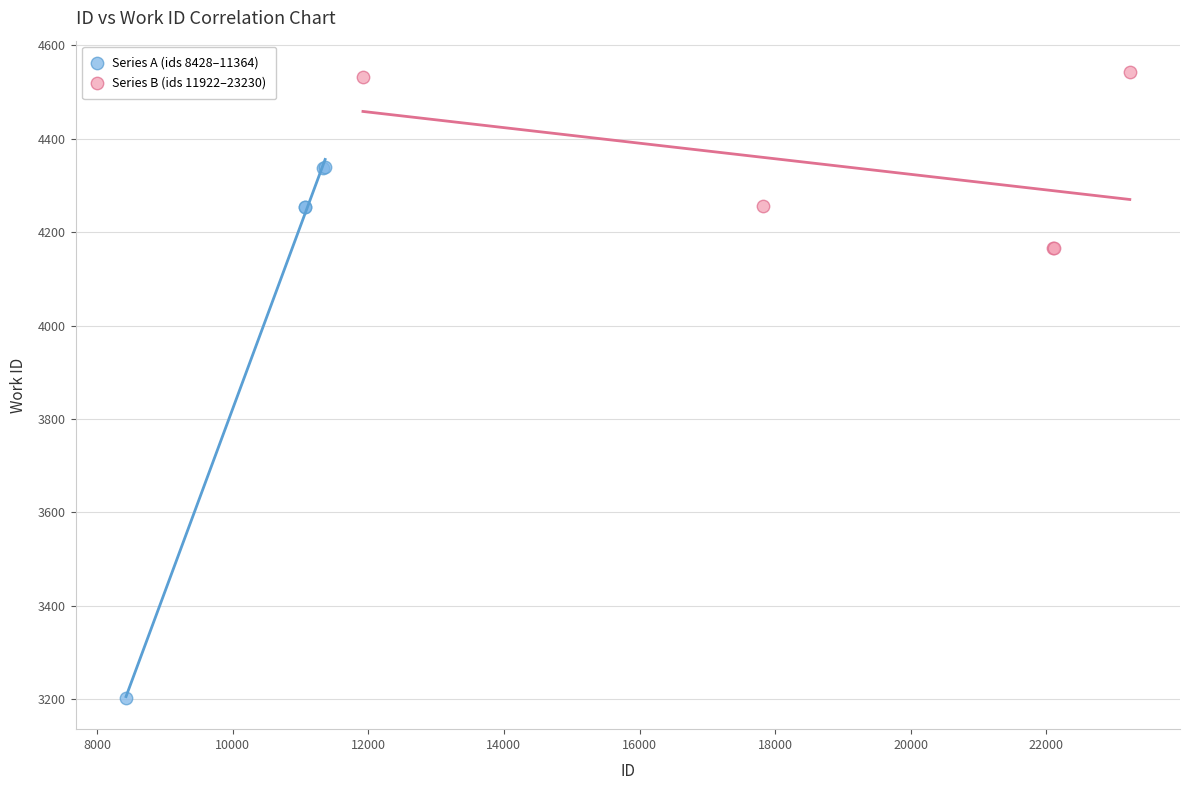

Which series reaches the minimum Y coordinate?

Series A (ids 8428–11364)